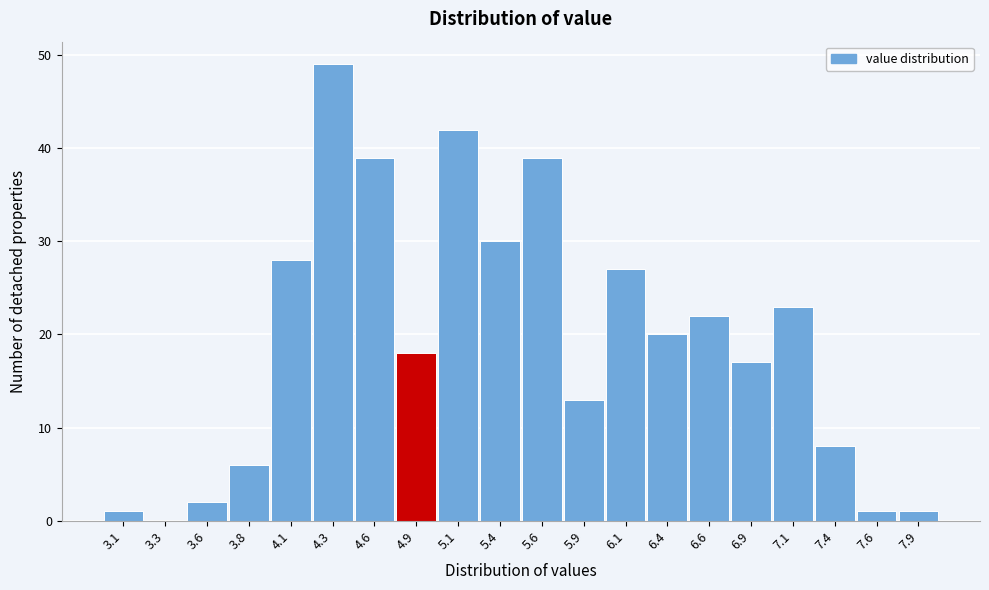

Reading left to right, extract all data points from this chart.

3.1=1	3.3=0	3.6=2	3.8=6	4.1=28	4.3=49	4.6=39	4.9=18	5.1=42	5.4=30	5.6=39	5.9=13	6.1=27	6.4=20	6.6=22	6.9=17	7.1=23	7.4=8	7.6=1	7.9=1